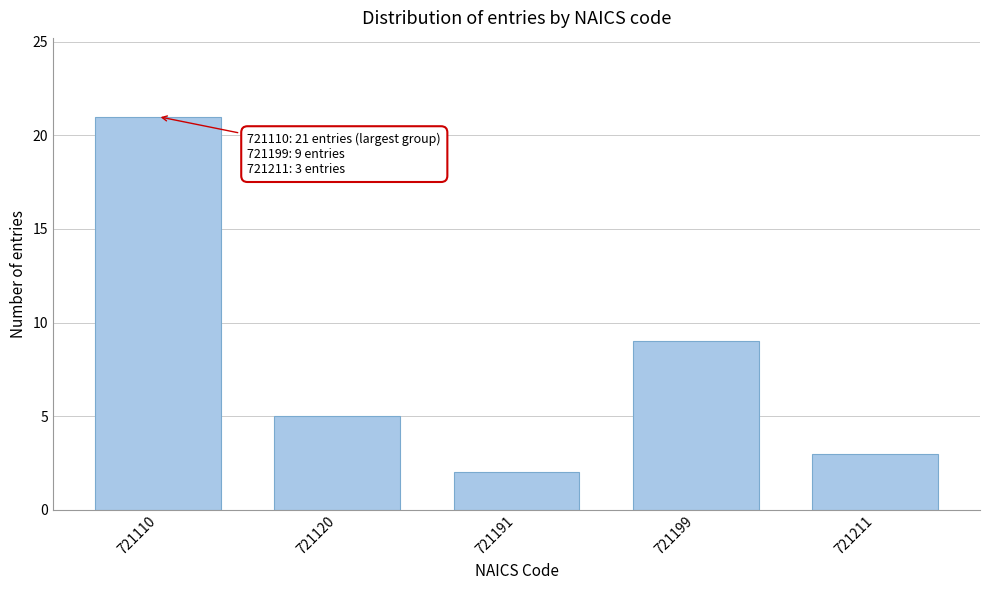

Reading left to right, what are all the values shown in this chart?

721110=21	721120=5	721191=2	721199=9	721211=3